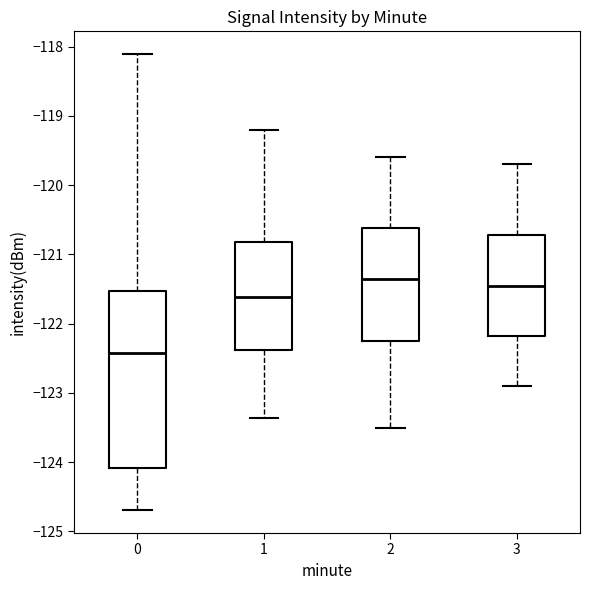

Which box's median line is the highest?

2